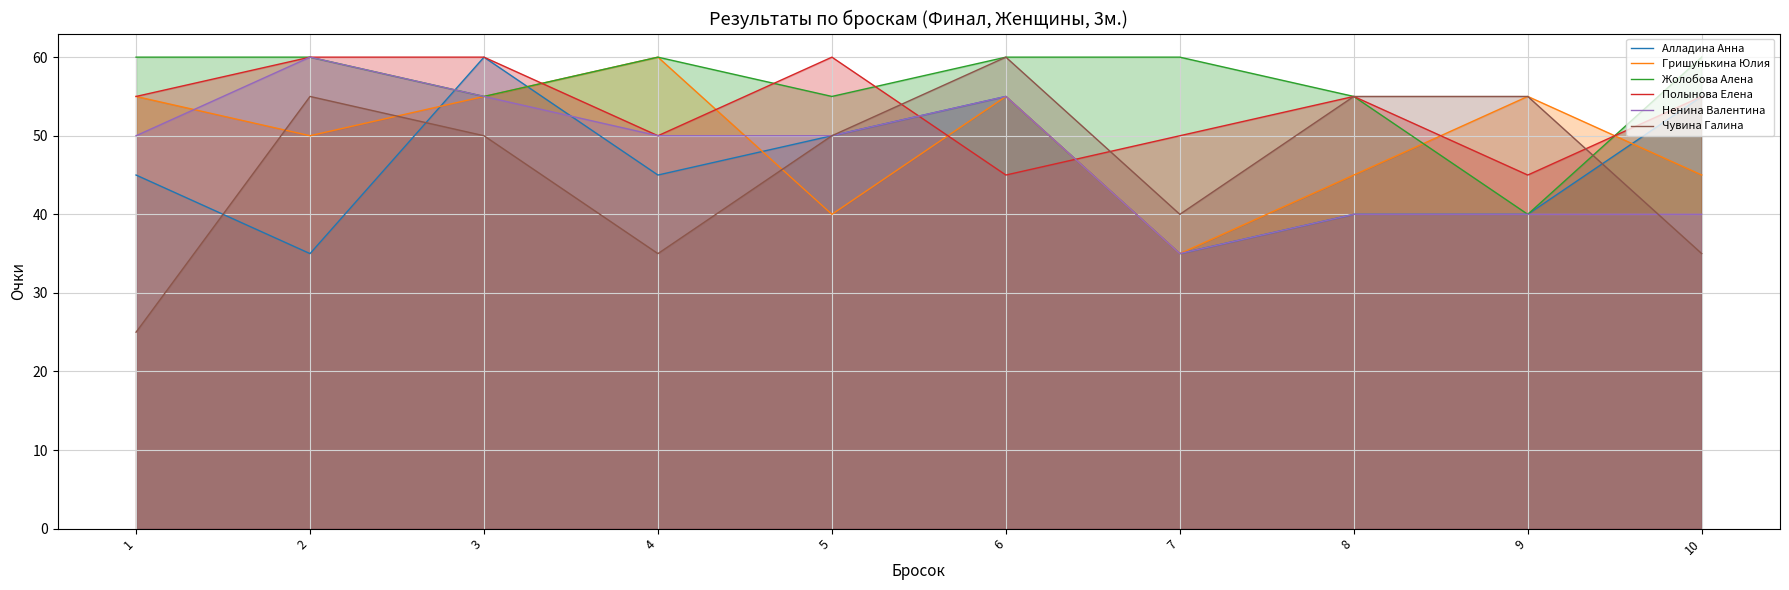

Between which two adjacent categories do Полынова Елена and Гришунькина Юлия first intersect?

3 and 4